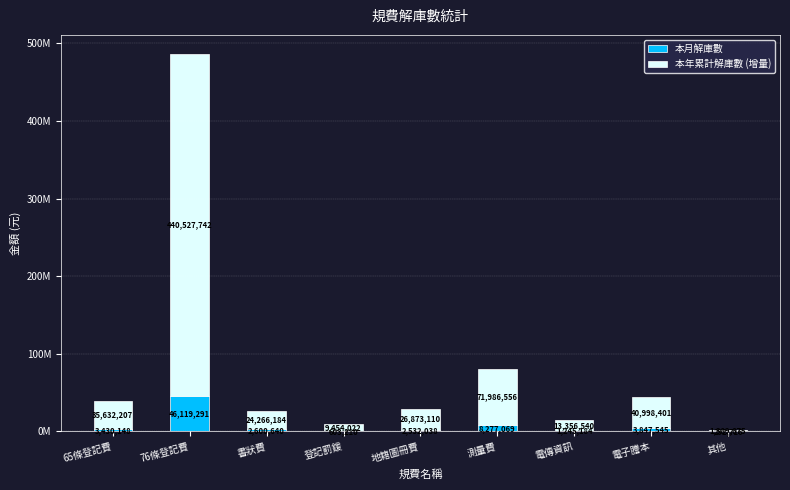

List the series in order of their overall mean, highest first.

本年累計解庫數 (增量), 本月解庫數